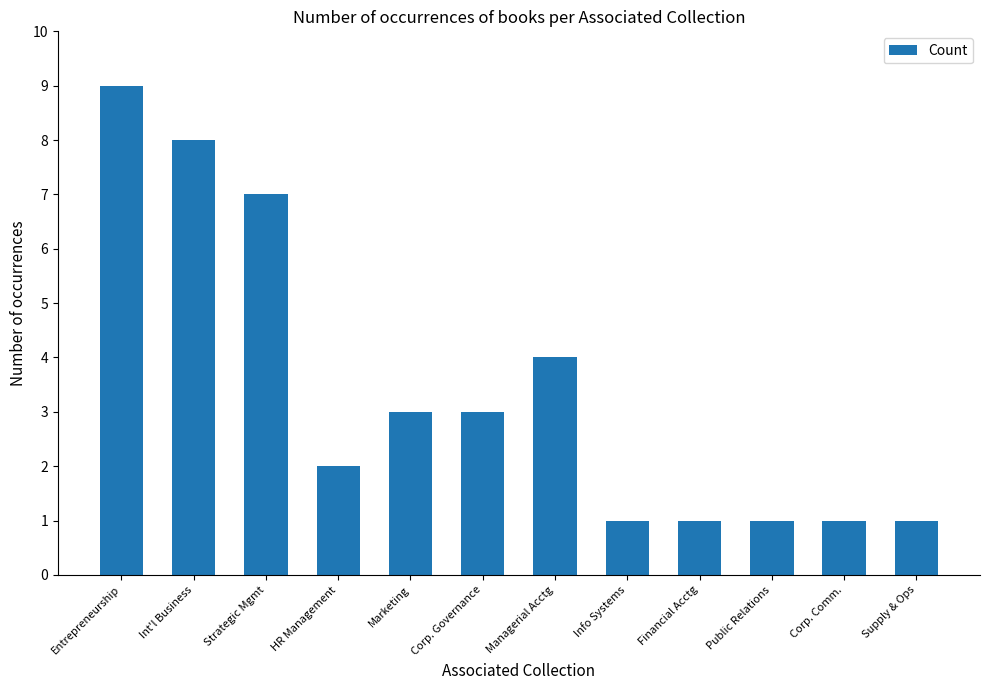

Where does the data first go above 3?

Entrepreneurship